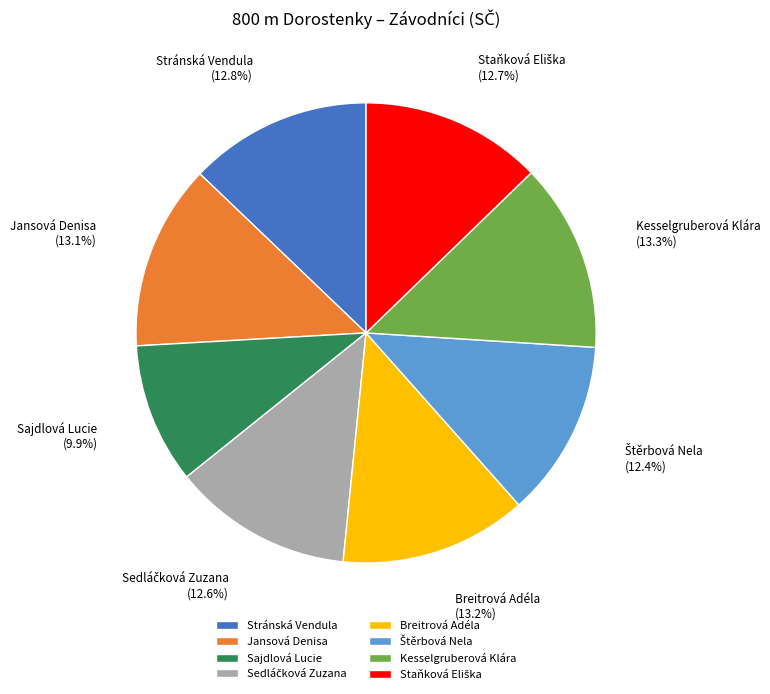

Is there any slice that represents more than half of the pie?

No